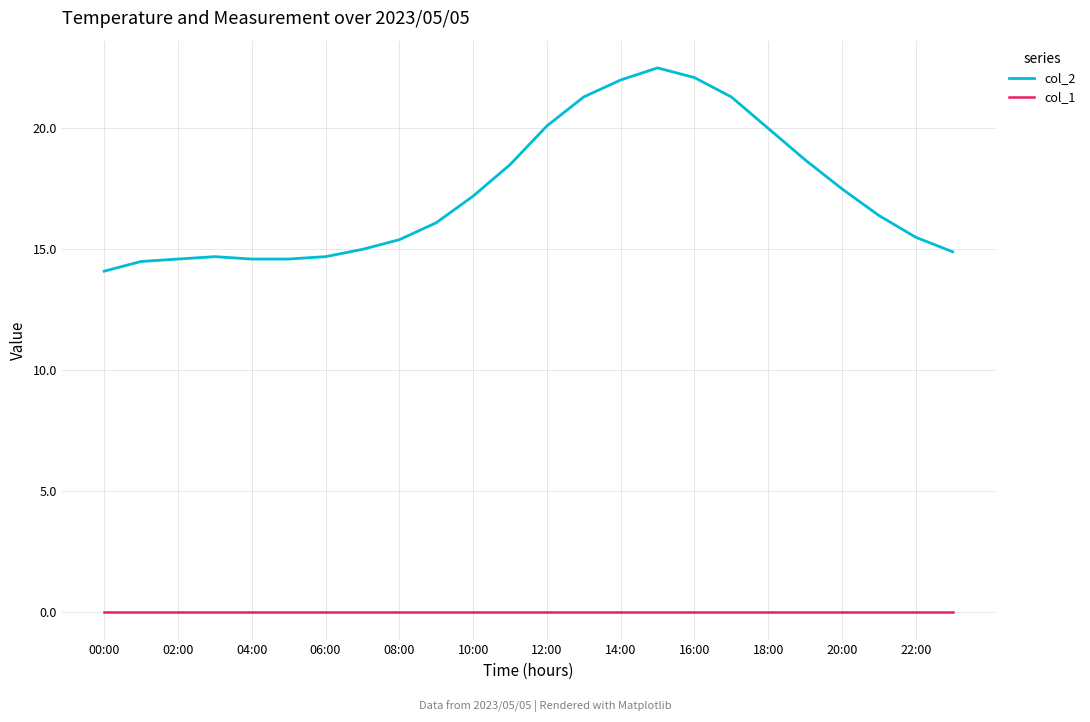

Which series has the largest total across all categories?

col_2